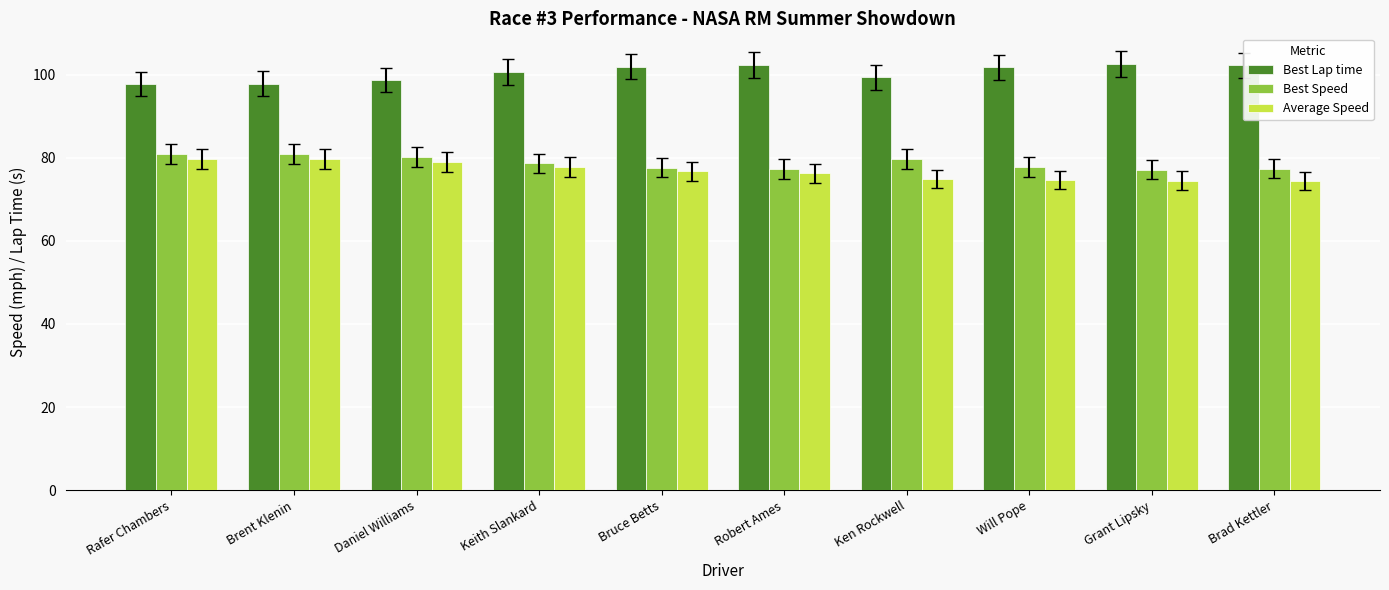

Between Daniel Williams and Ken Rockwell, which series saw the biggest shift?

Average Speed